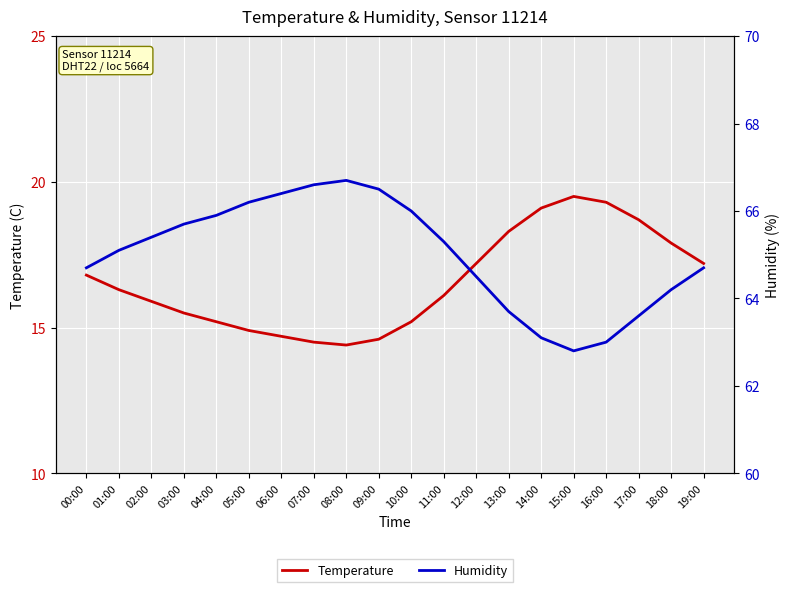

Is it true that Temperature equals 14.6 at 09:00?

True